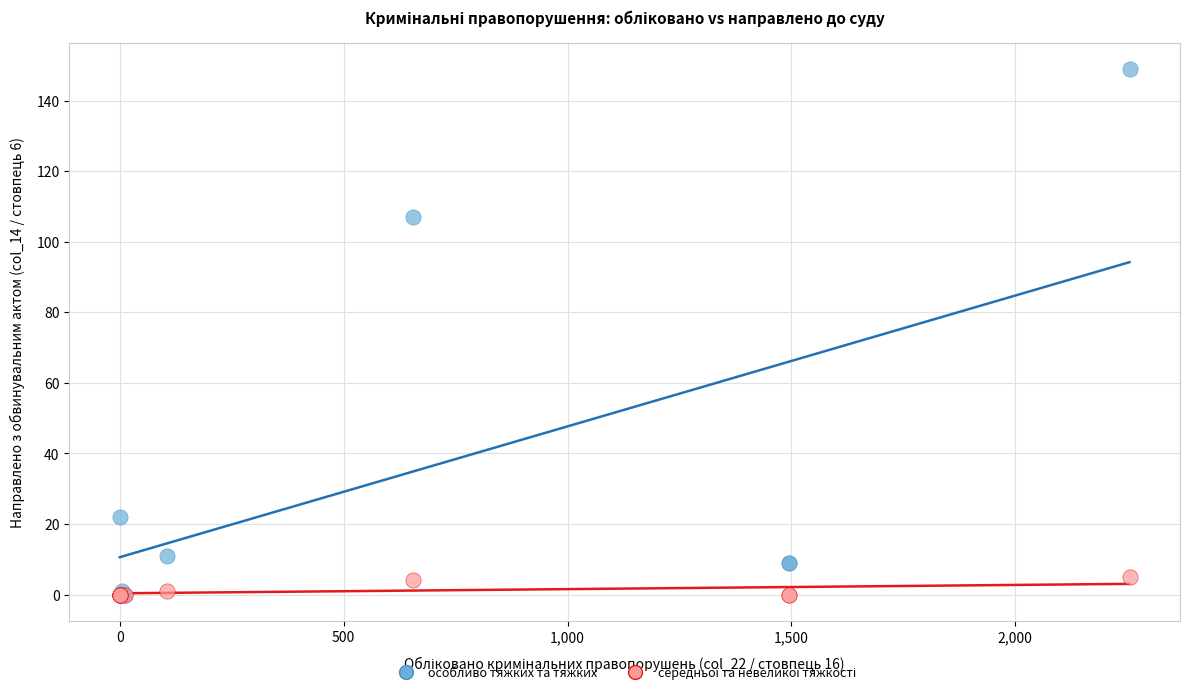

Which series has the widest spread of Y values?

особливо тяжких та тяжких